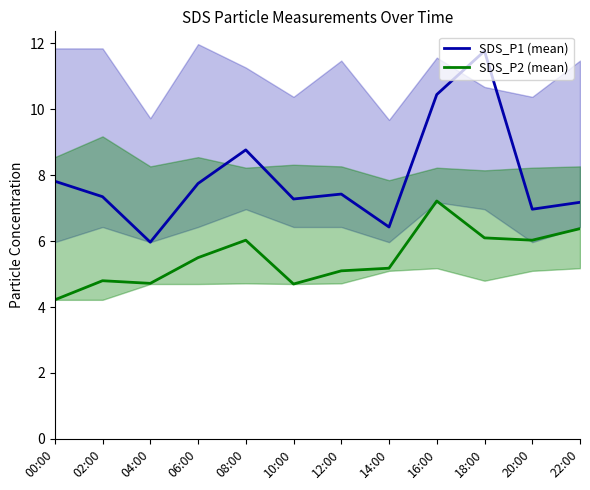

True or false: SDS_P2 (mean) and SDS_P1 (mean) cross at least once.

False